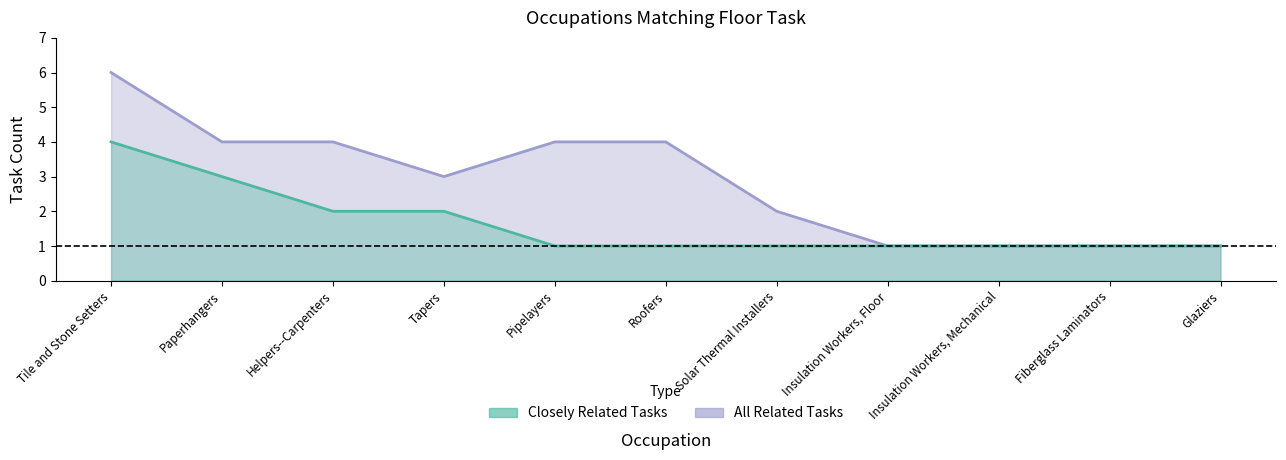

Read the All Related Tasks value at Helpers--Carpenters.

4